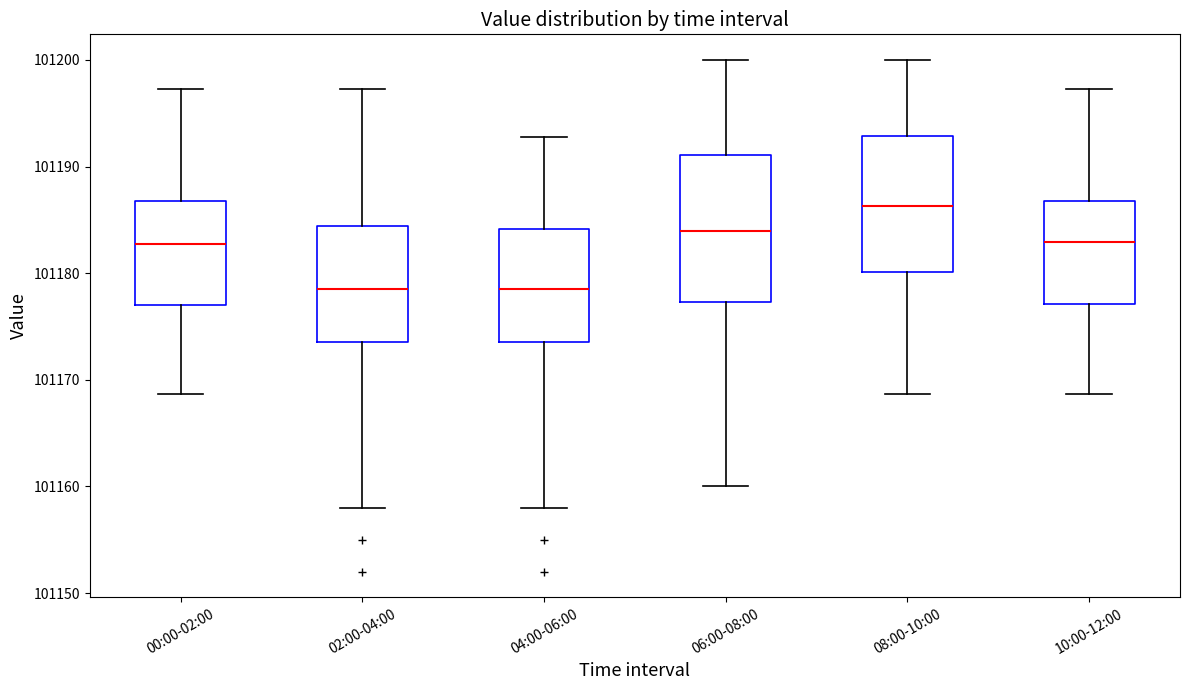

Which box is the tallest, from its lower edge to its upper edge?

06:00-08:00